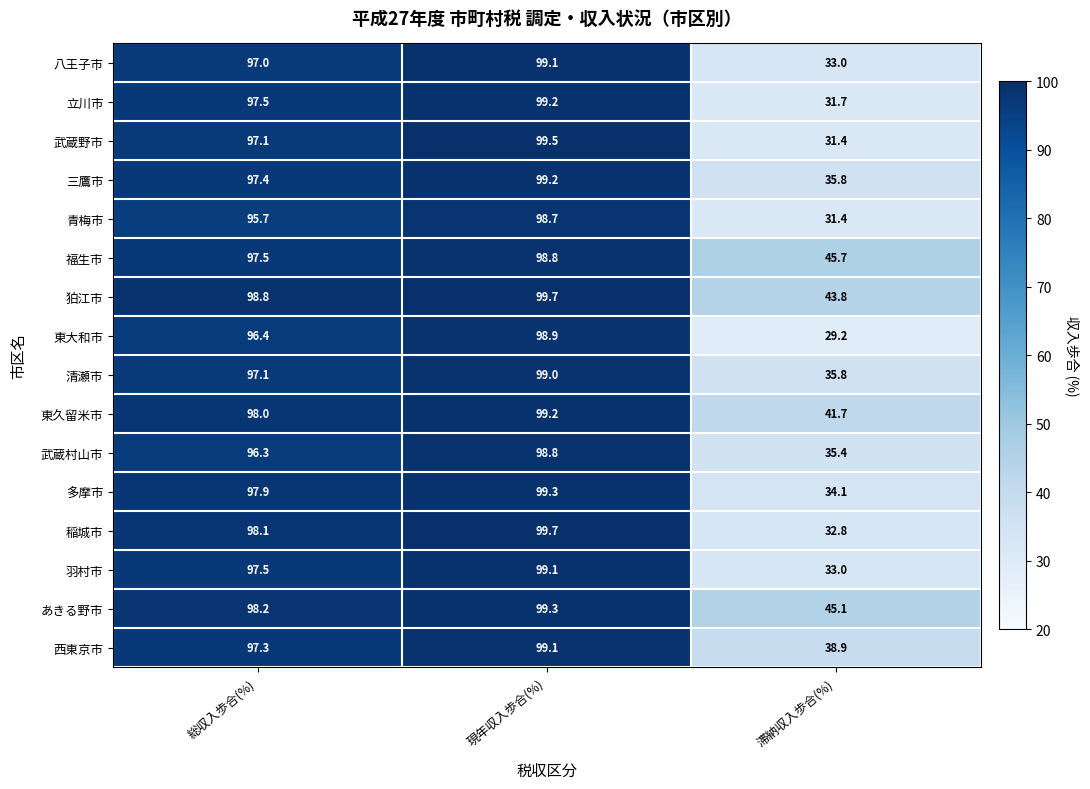

Which series has the widest spread of values?

東大和市